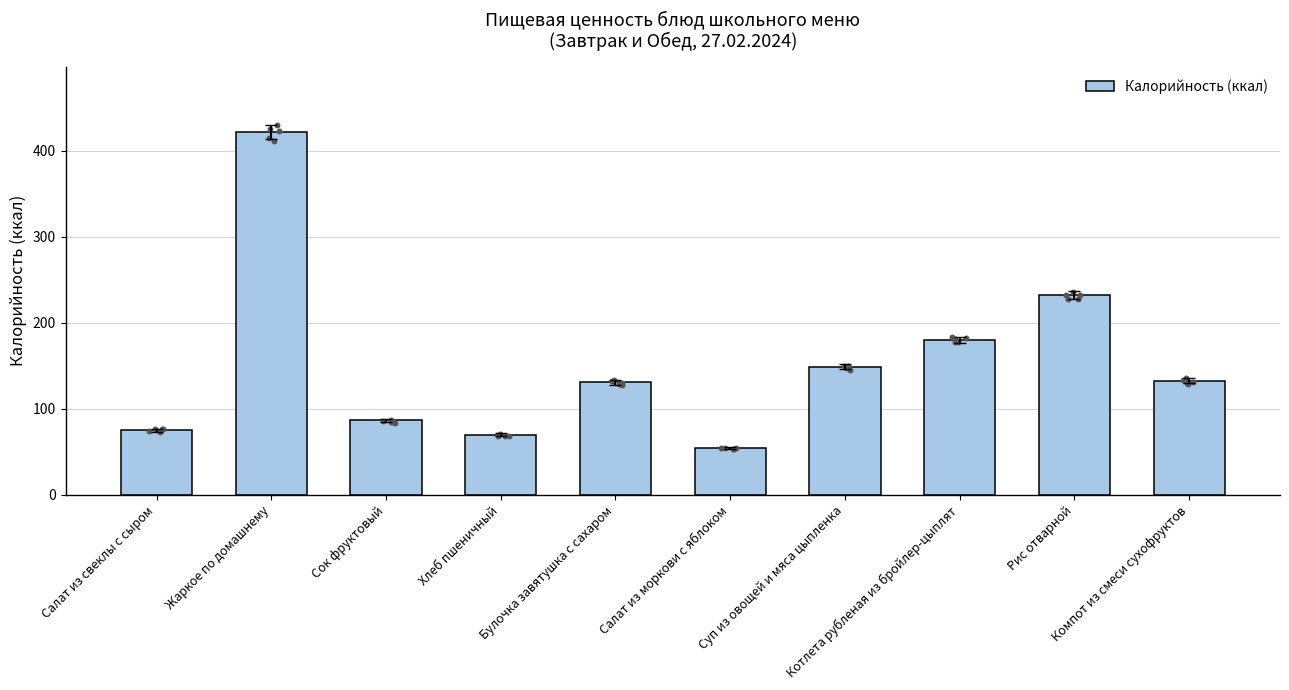

What is the ratio of the value at Салат из свеклы с сыром to the value at Компот из смеси сухофруктов?

0.6